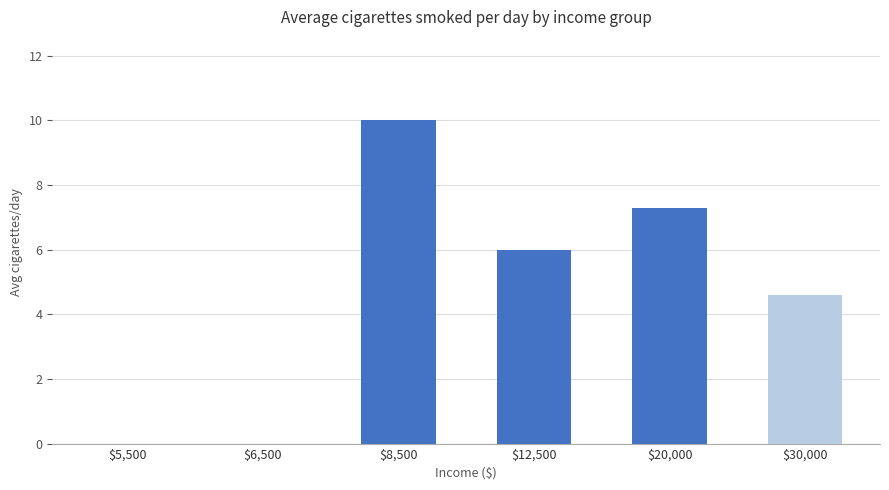

What is the maximum value shown in the chart?

10.0